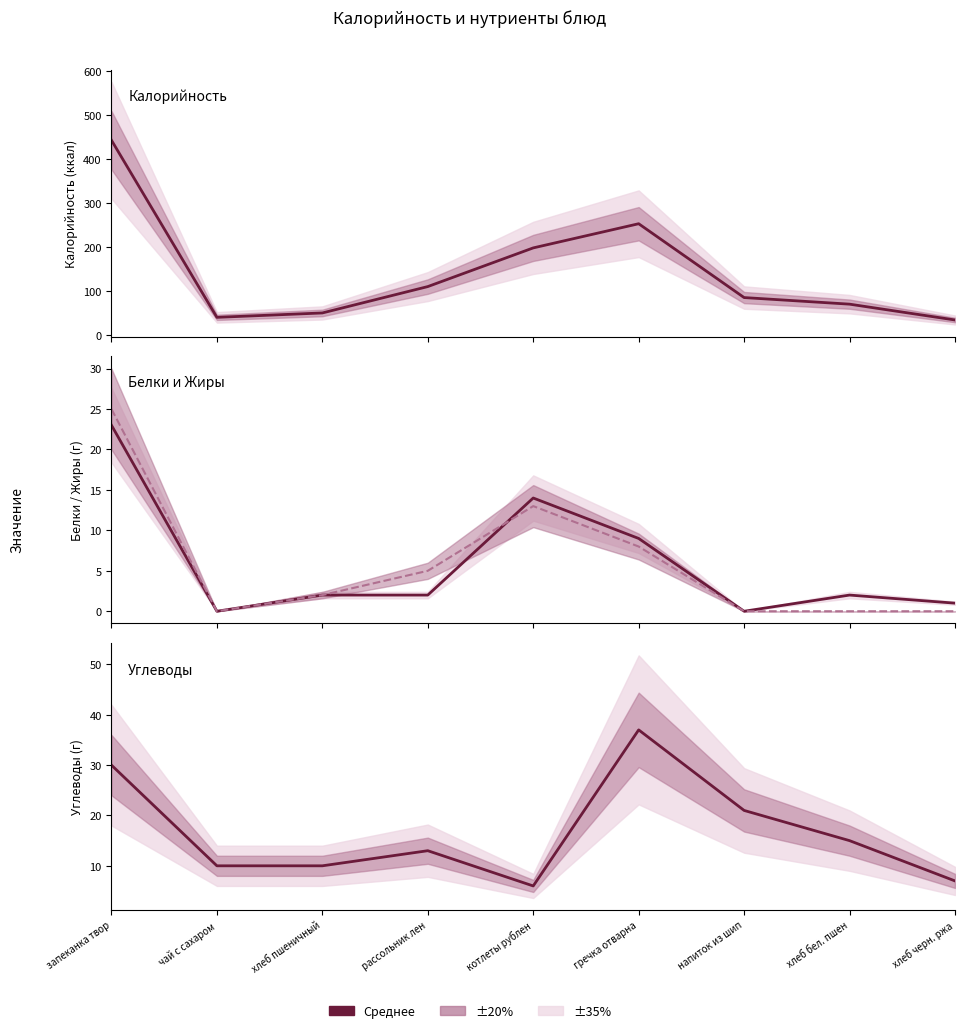

What is the sum of the Калорийность values at чай с сахаром and хлеб черн. ржа?

74